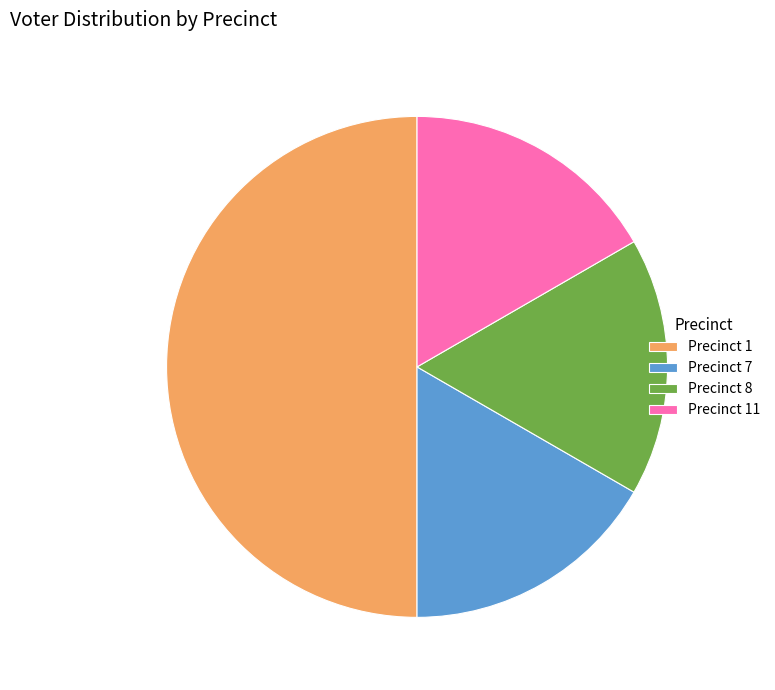

What is the ratio of the value at Precinct 7 to the value at Precinct 11?

1.0